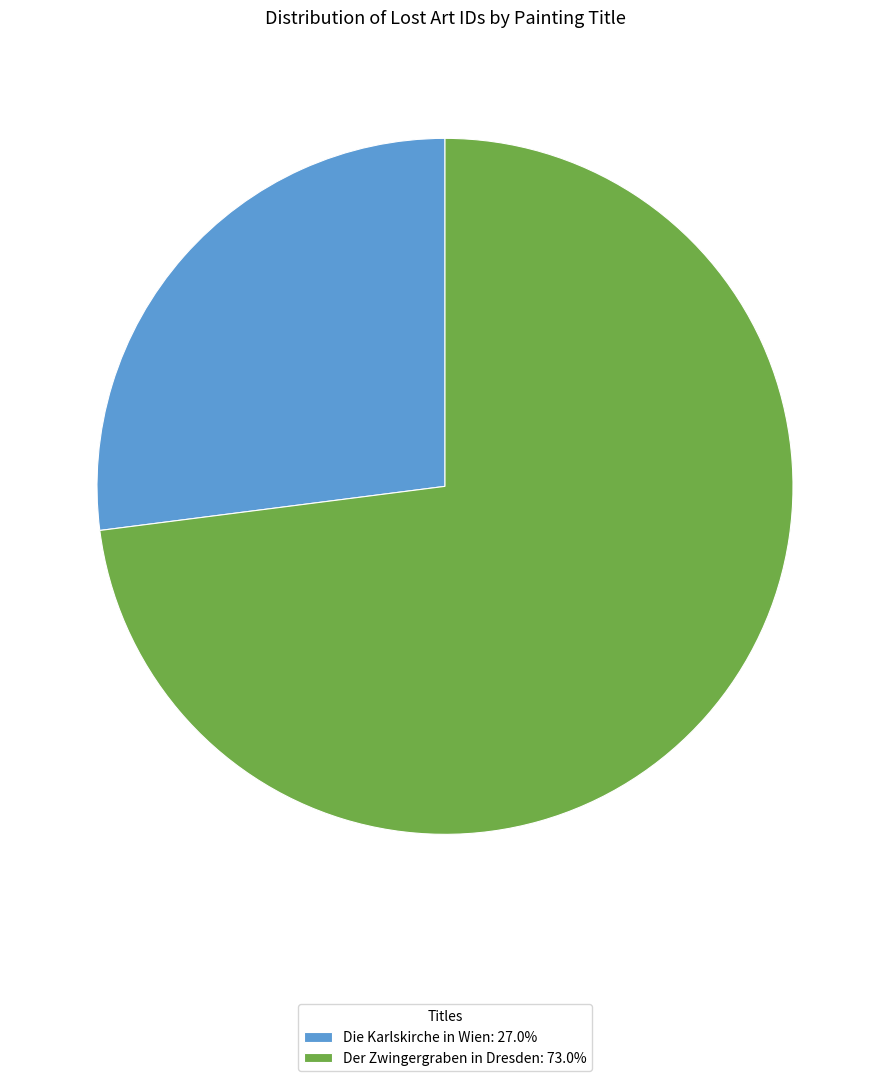

Count the number of slices in the pie.

2